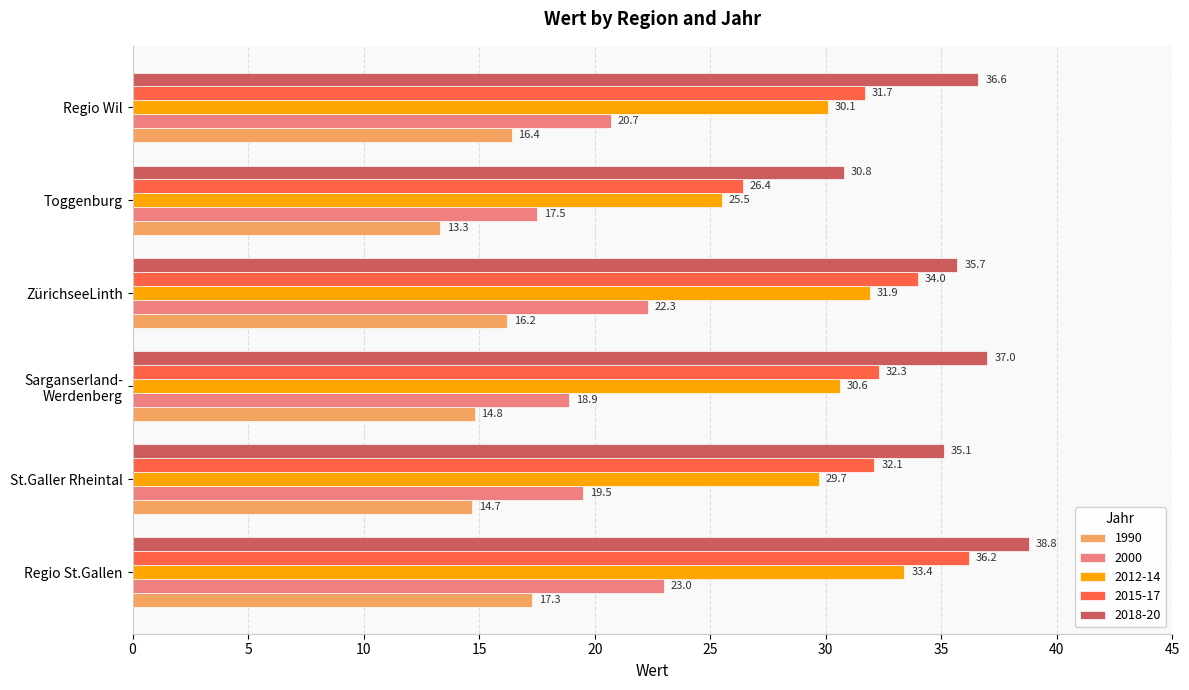

The value of 2012-14 at St.Galler Rheintal is 29.7. True or false?

True